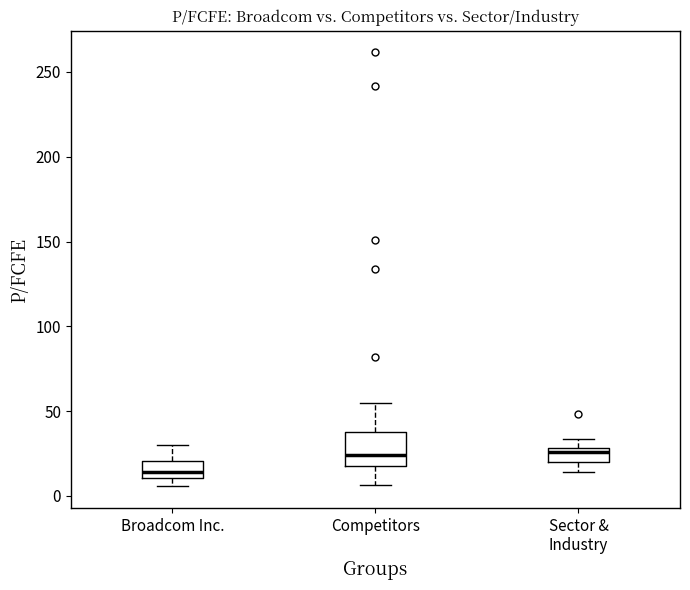

Which box is the tallest, from its lower edge to its upper edge?

Competitors